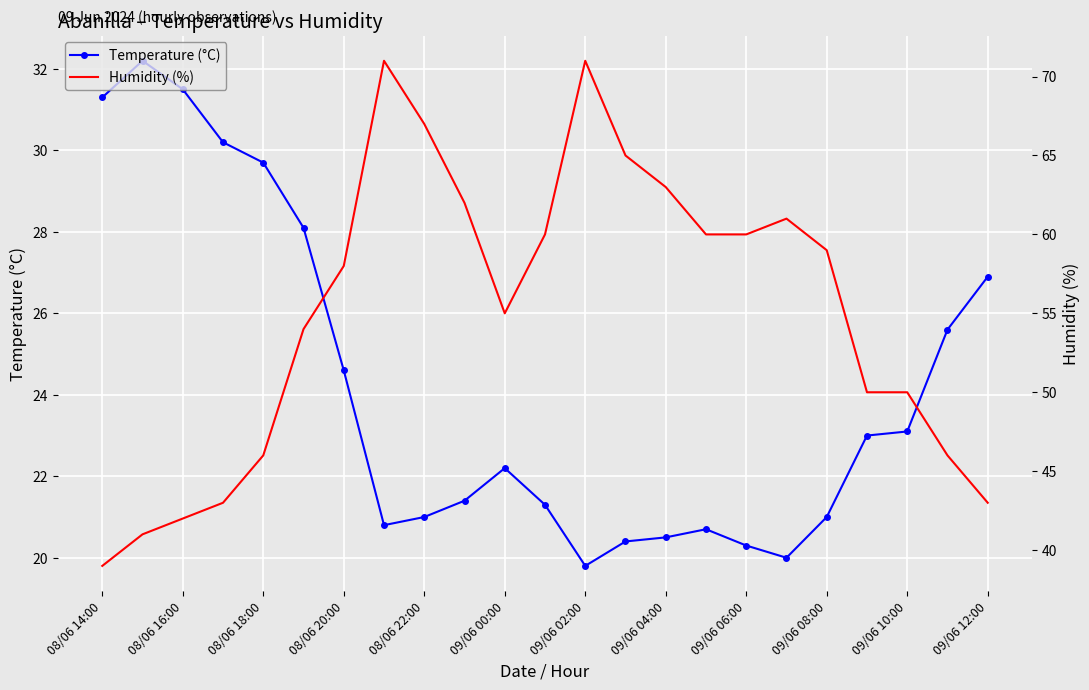

Is it true that Temperature (°C) equals 28.5 at 09/06 06:00?

False